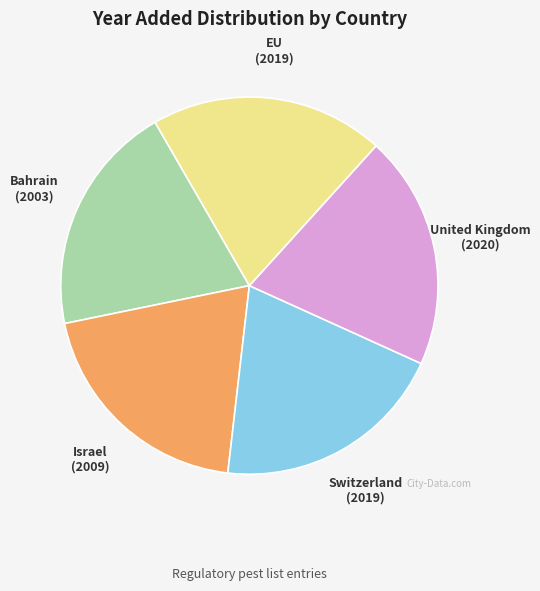

Is the sum of United Kingdom and EU greater than half?

No